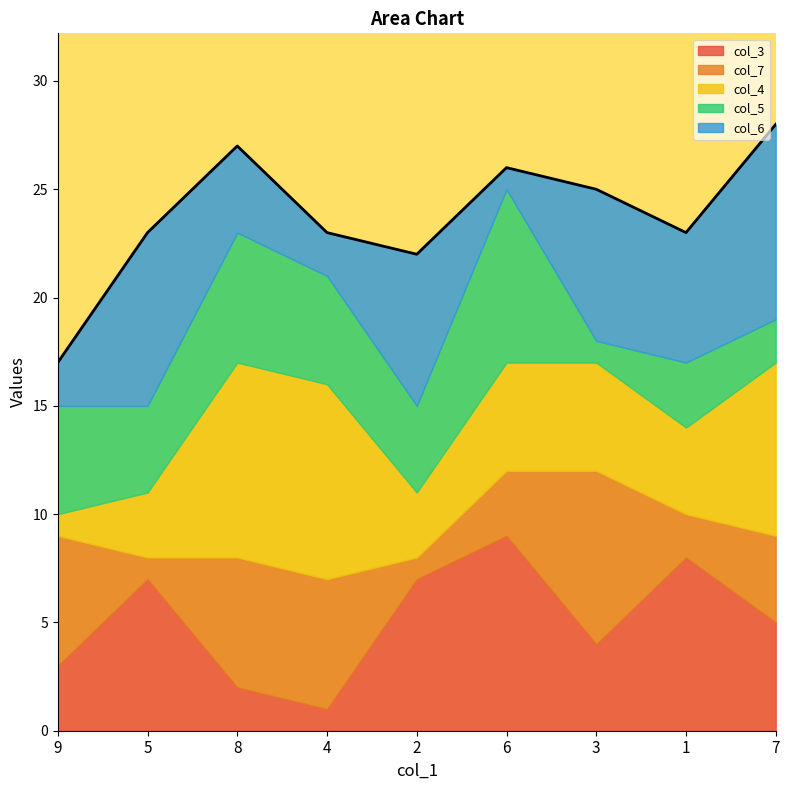

What is the label of the 1st point from the right?

7